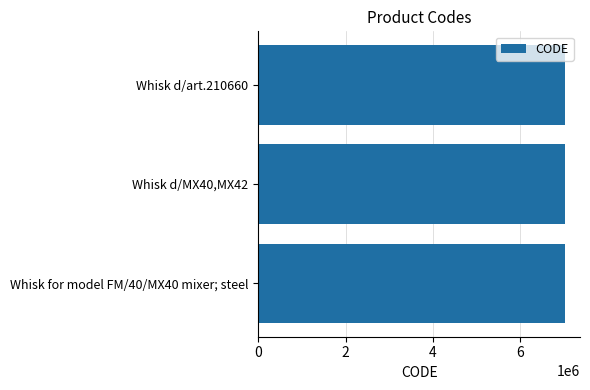

What is the label of the 1st bar from the bottom?

Whisk for model FM/40/MX40 mixer; steel